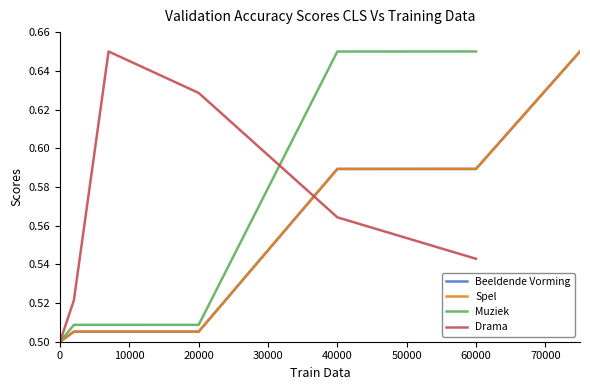

True or false: Muziek has more than 1 points higher than both neighbors.

False